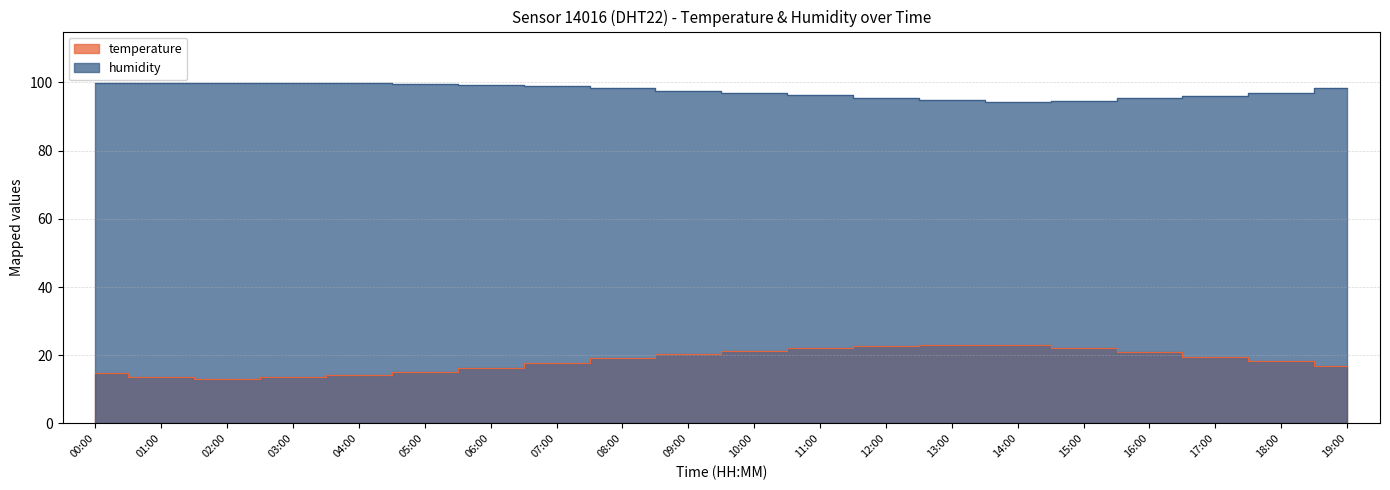

How many data points does each series have?

20